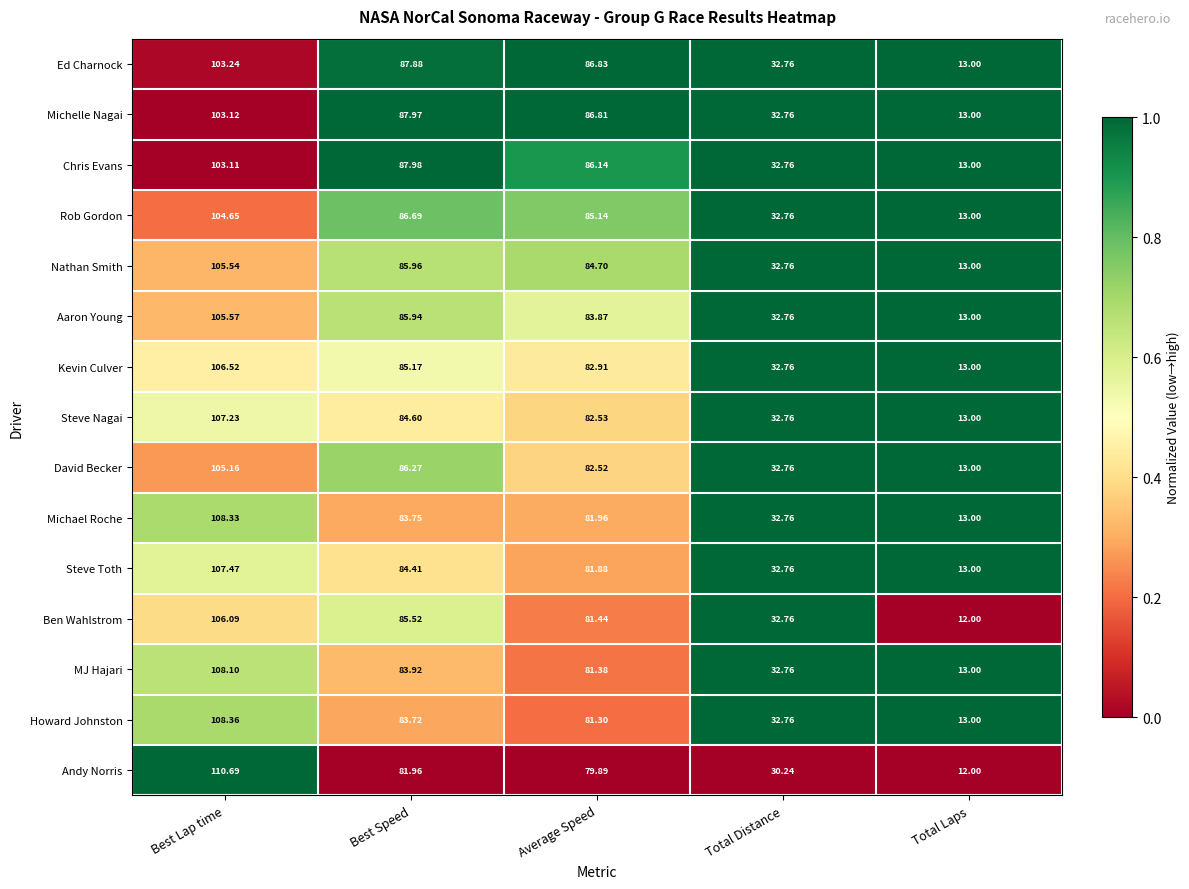

Which series changed the most between Average Speed and Total Distance?

Ed Charnock